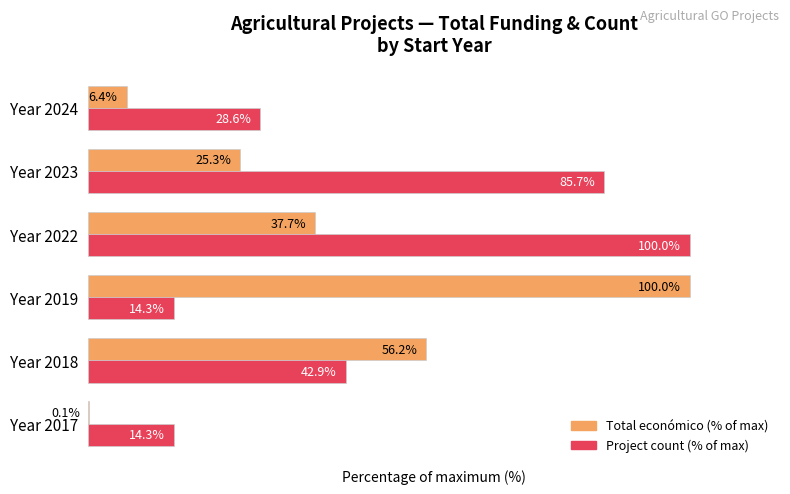

Between Year 2017 and Year 2022, which series saw the biggest shift?

Project count (% of max)